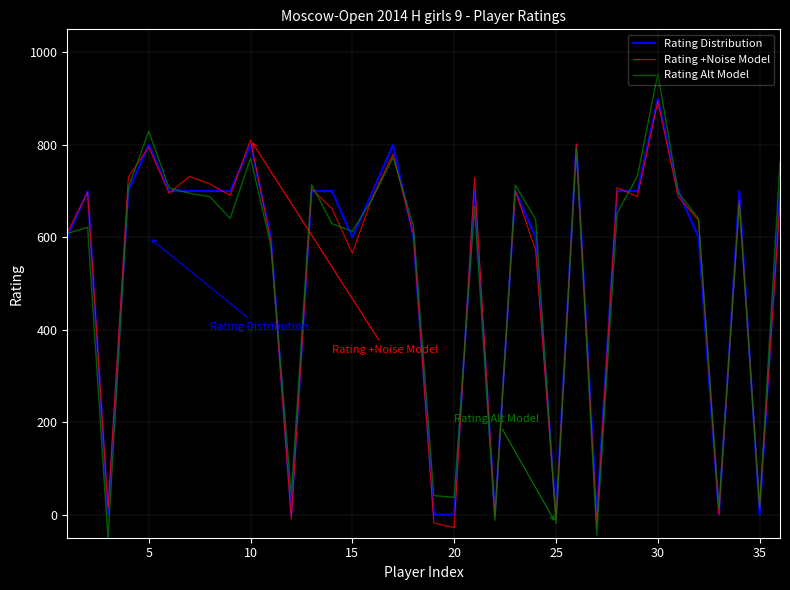

Which series has the widest spread of values?

Rating Alt Model